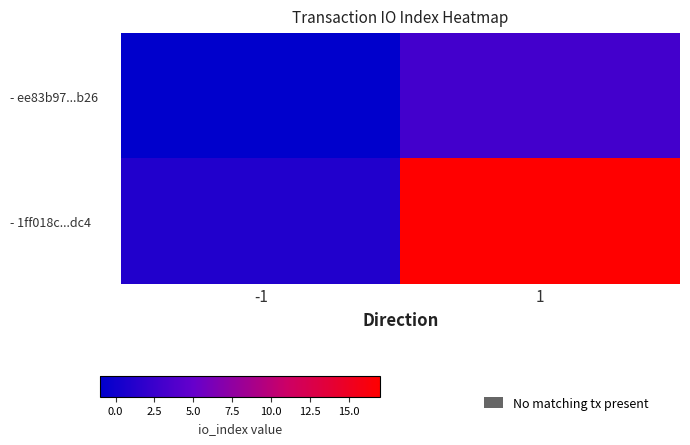

At which category does the chart reach its peak across all series?

1